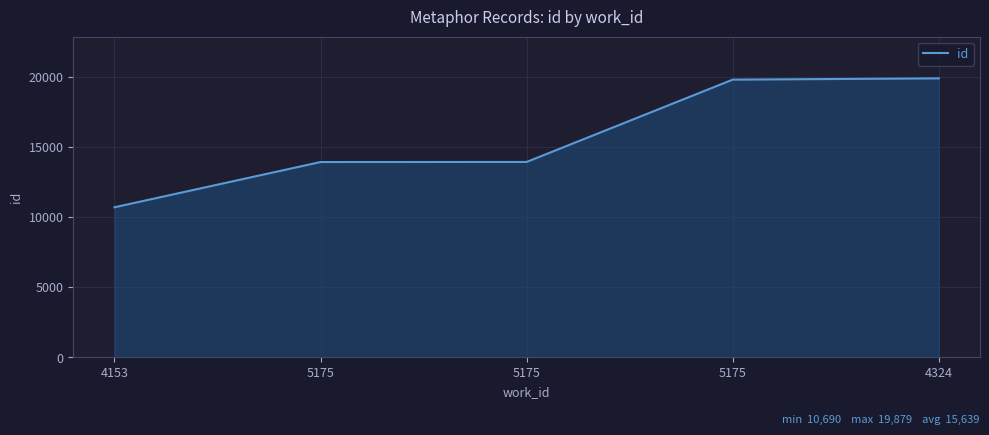

True or false: the data shows 19788 at 5175.

True